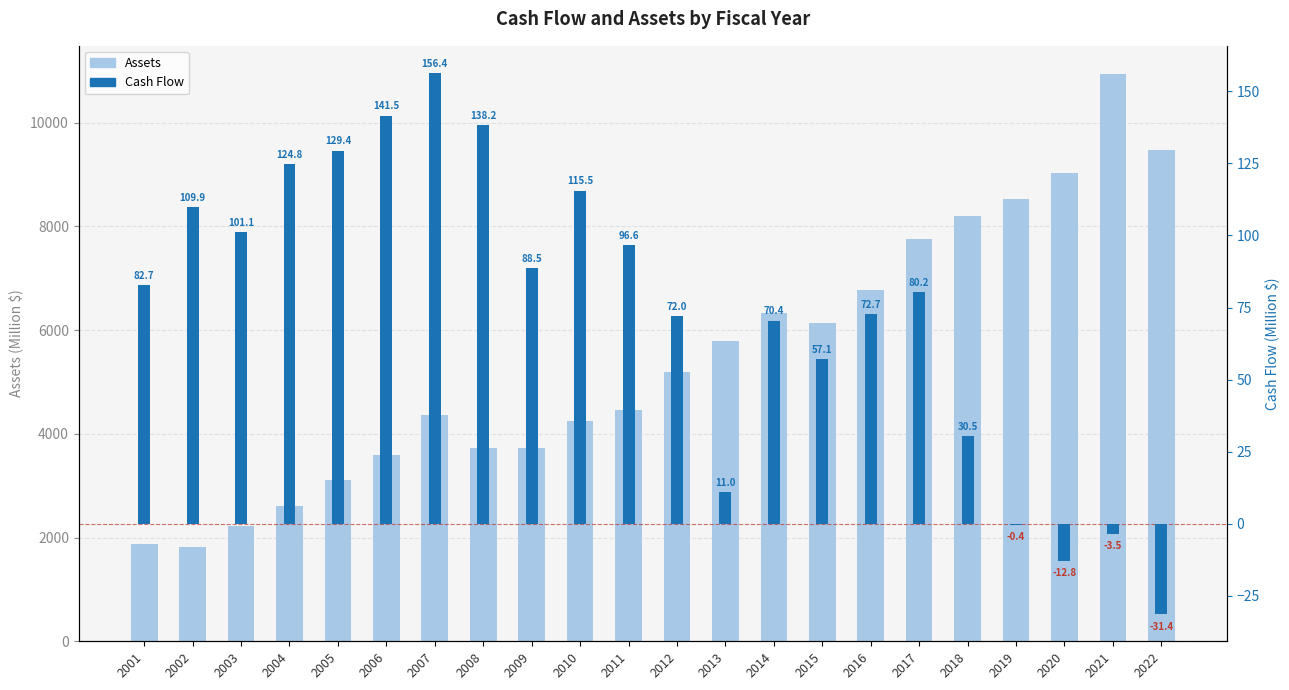

At 2021, list the series in order from smallest to largest.

Cash Flow, Assets